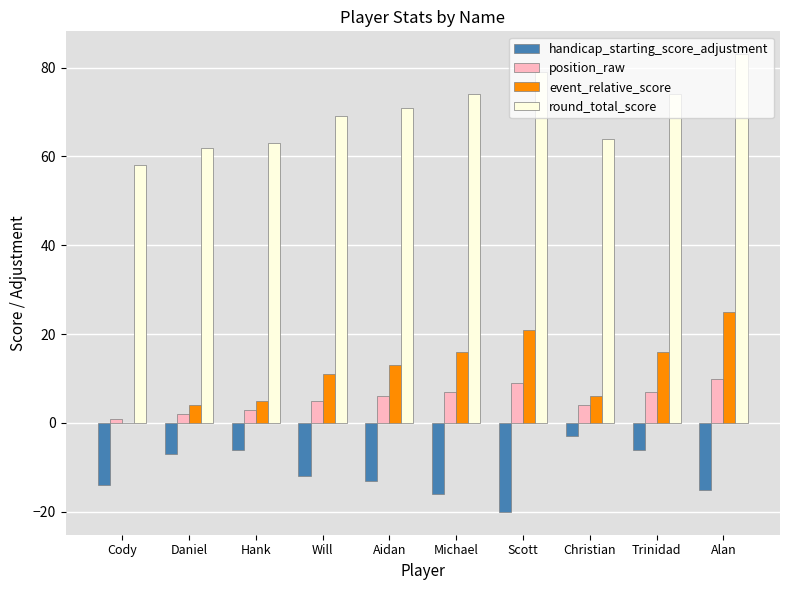

Reading right to left, what are all the values shown in this chart?

handicap_starting_score_adjustment: Alan=-15	Trinidad=-6	Christian=-3	Scott=-20	Michael=-16	Aidan=-13	Will=-12	Hank=-6	Daniel=-7	Cody=-14
position_raw: Alan=10	Trinidad=7	Christian=4	Scott=9	Michael=7	Aidan=6	Will=5	Hank=3	Daniel=2	Cody=1
event_relative_score: Alan=25	Trinidad=16	Christian=6	Scott=21	Michael=16	Aidan=13	Will=11	Hank=5	Daniel=4	Cody=0
round_total_score: Alan=83	Trinidad=74	Christian=64	Scott=79	Michael=74	Aidan=71	Will=69	Hank=63	Daniel=62	Cody=58